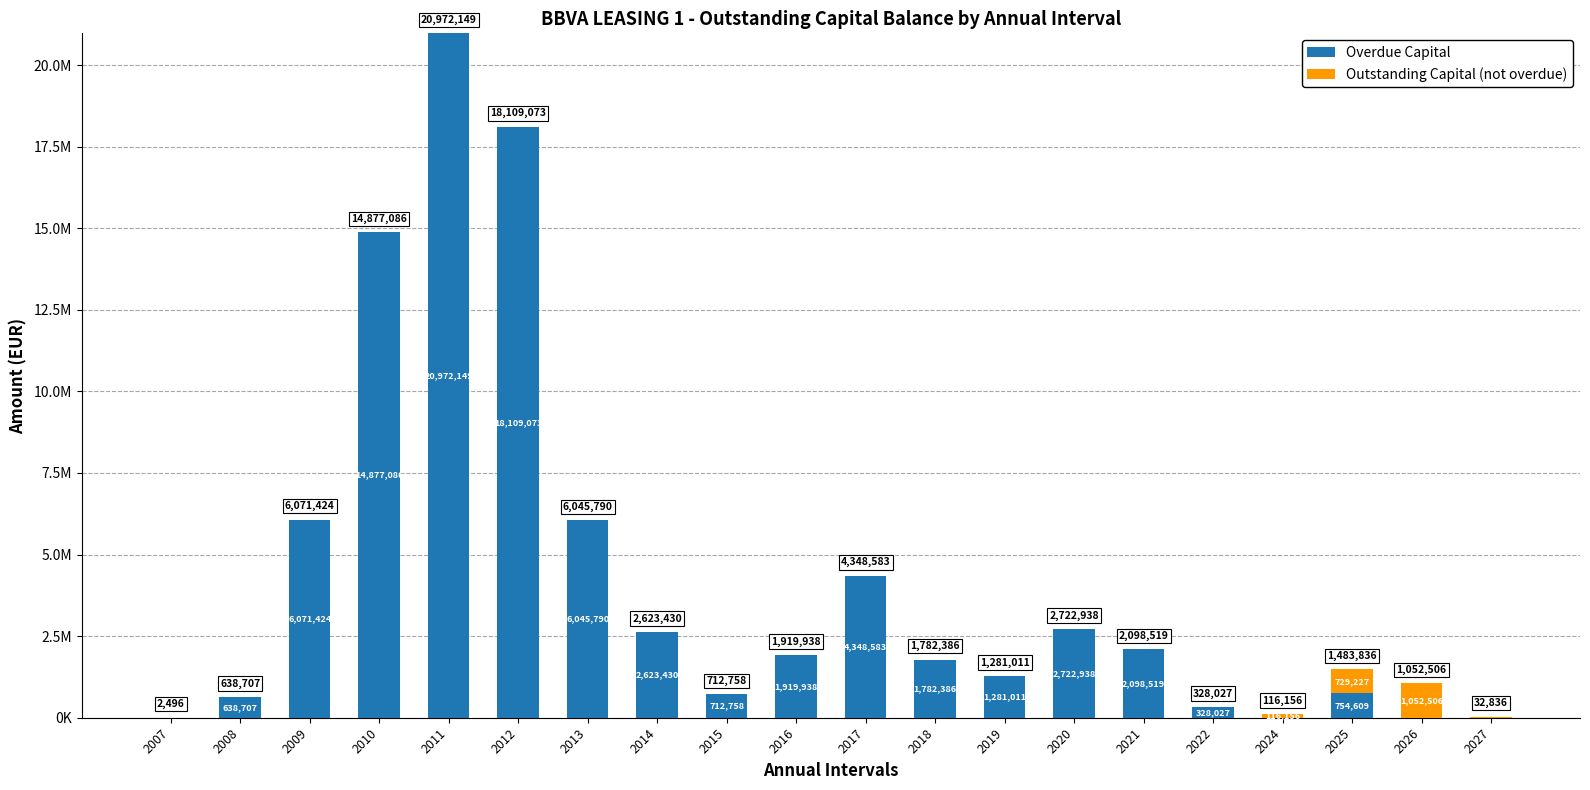

What is the sum of all Outstanding Capital (not overdue) values?

1930725.6